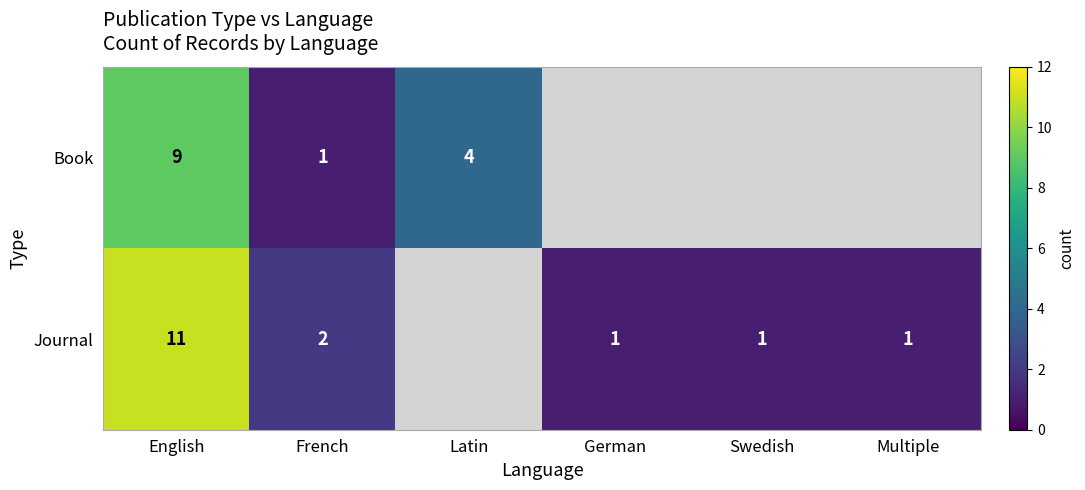

At French, list the series in order from largest to smallest.

Journal, Book